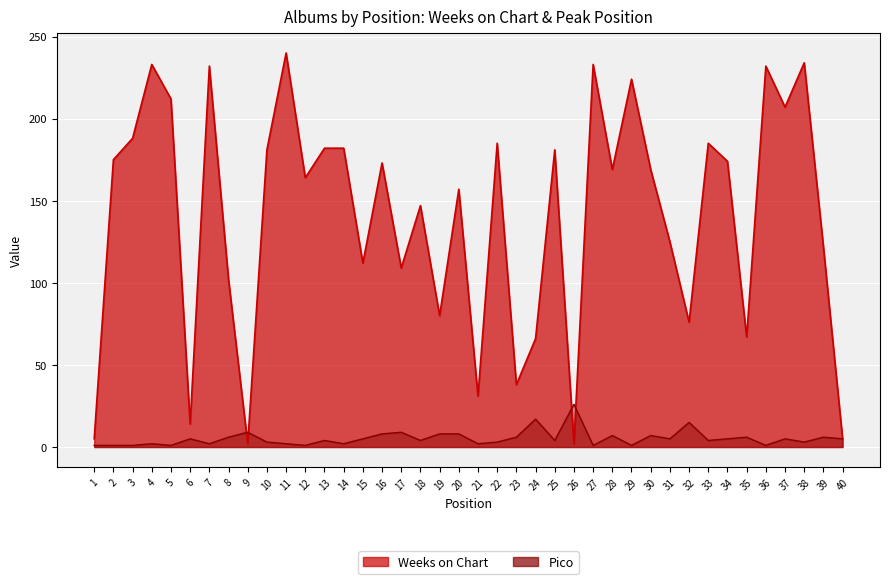

What is the total value across all series at 14?

184